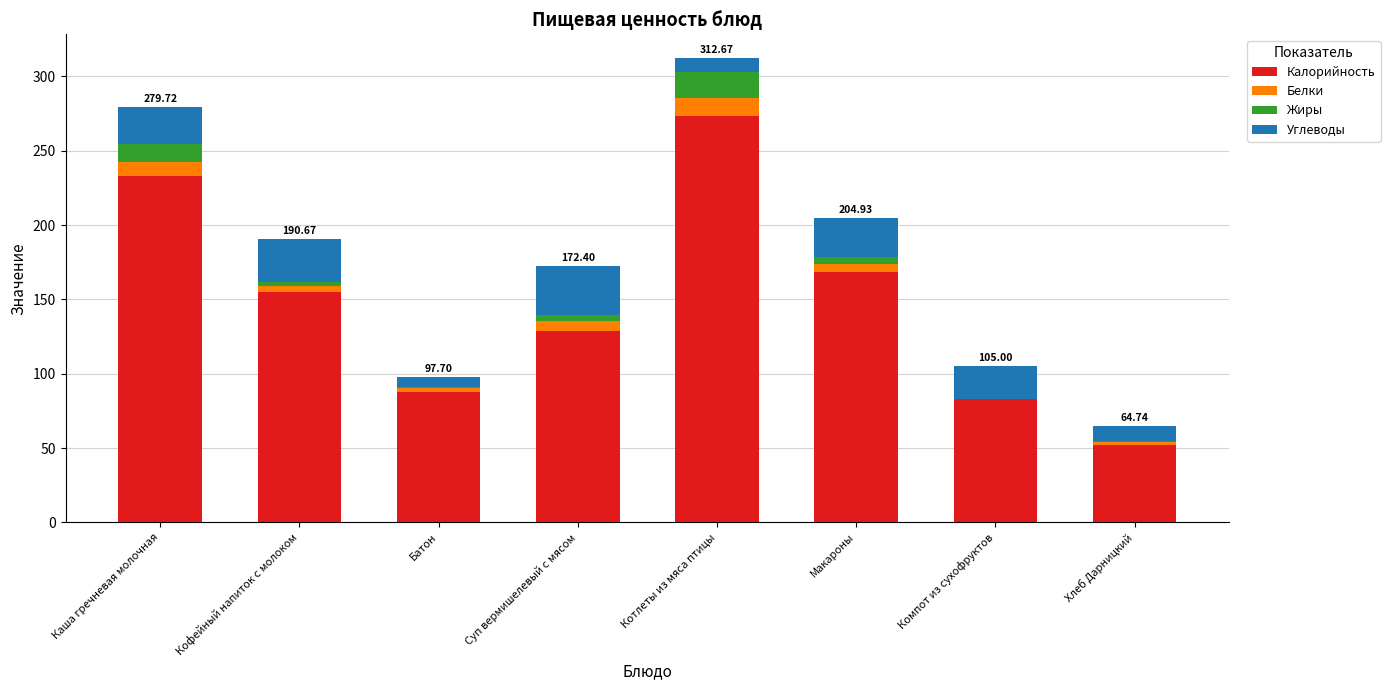

Which category has the highest value in the Калорийность series?

Котлеты из мяса птицы